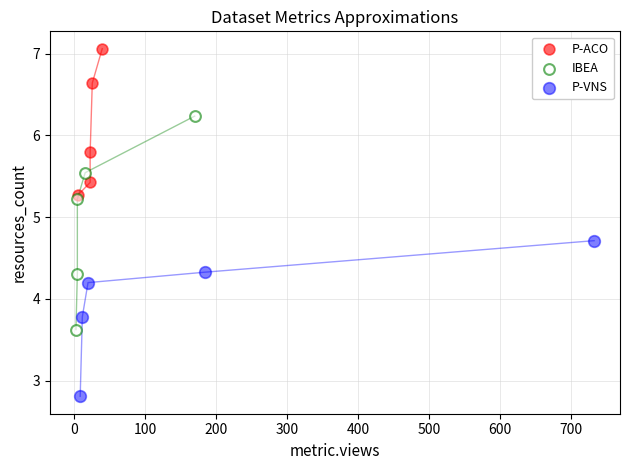

Which series contains the highest Y value?

P-ACO